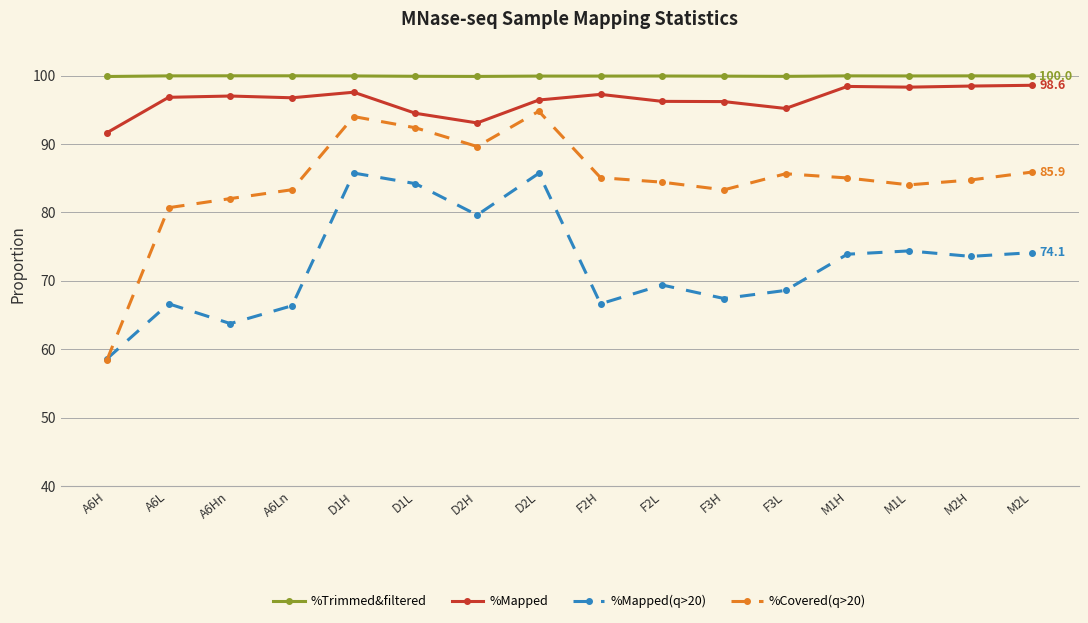

What are all the series names shown in the legend?

%Trimmed&filtered, %Mapped, %Mapped(q>20), %Covered(q>20)